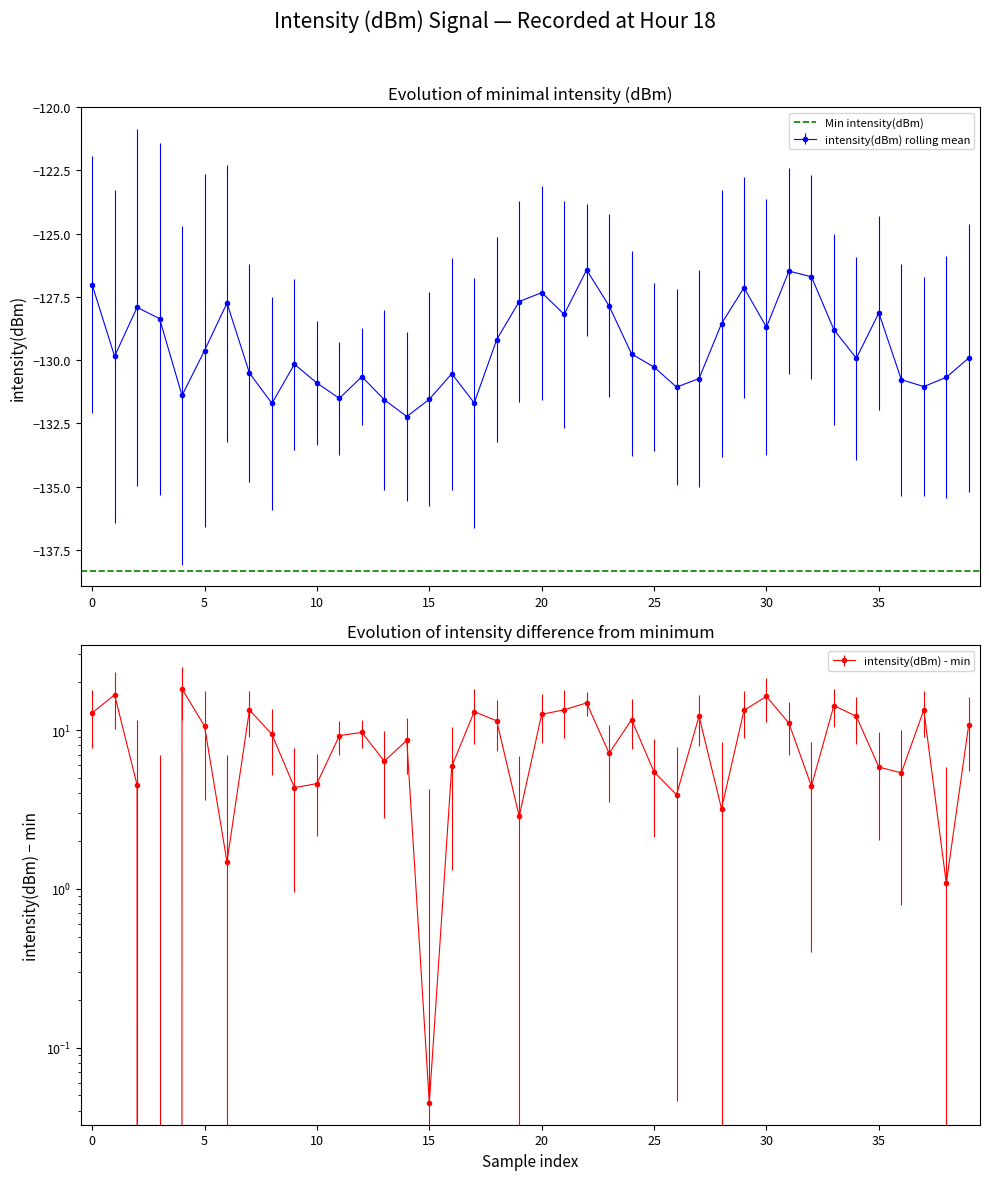

The value at 38 is 0.4. True or false?

False